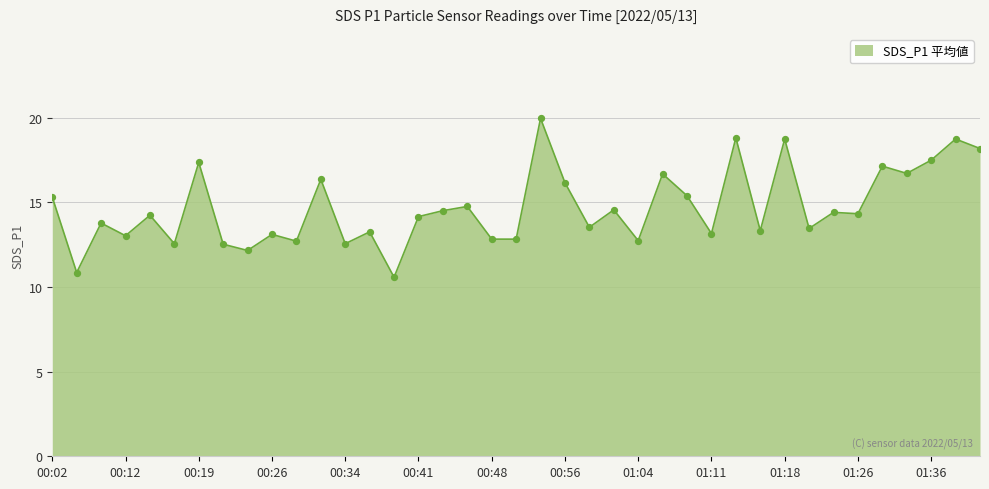

What is the minimum value shown in the chart?

10.6